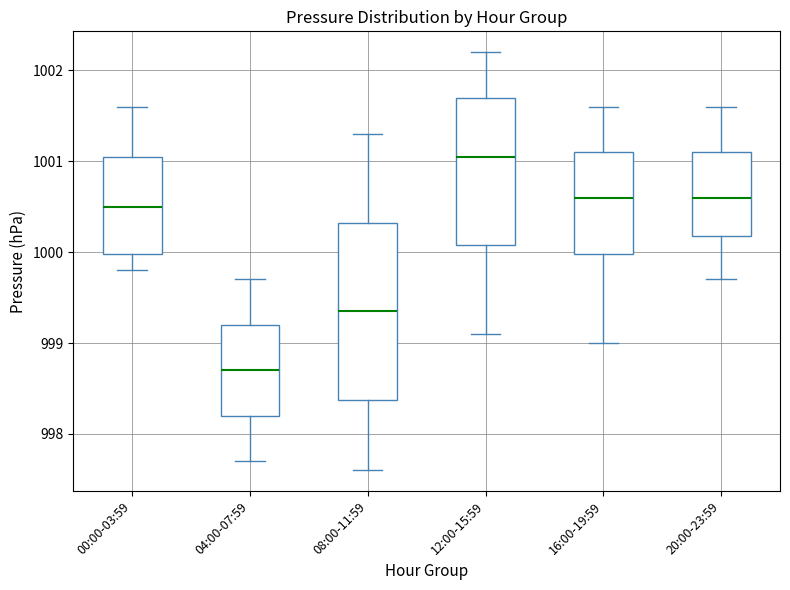

Reading left to right, read every box against the y-axis: the position of its median line, the range the box covers, and the ends of its whiskers. The values are not printed on the chart, so give them approximately, as read against the axis.

00:00-03:59: median 1000.5, box 1000.0 to 1001.1, whiskers 999.8 to 1001.6
04:00-07:59: median 998.7, box 998.2 to 999.2, whiskers 997.7 to 999.7
08:00-11:59: median 999.4, box 998.4 to 1000.3, whiskers 997.6 to 1001.3
12:00-15:59: median 1001.1, box 1000.1 to 1001.7, whiskers 999.1 to 1002.2
16:00-19:59: median 1000.6, box 1000.0 to 1001.1, whiskers 999.0 to 1001.6
20:00-23:59: median 1000.6, box 1000.2 to 1001.1, whiskers 999.7 to 1001.6